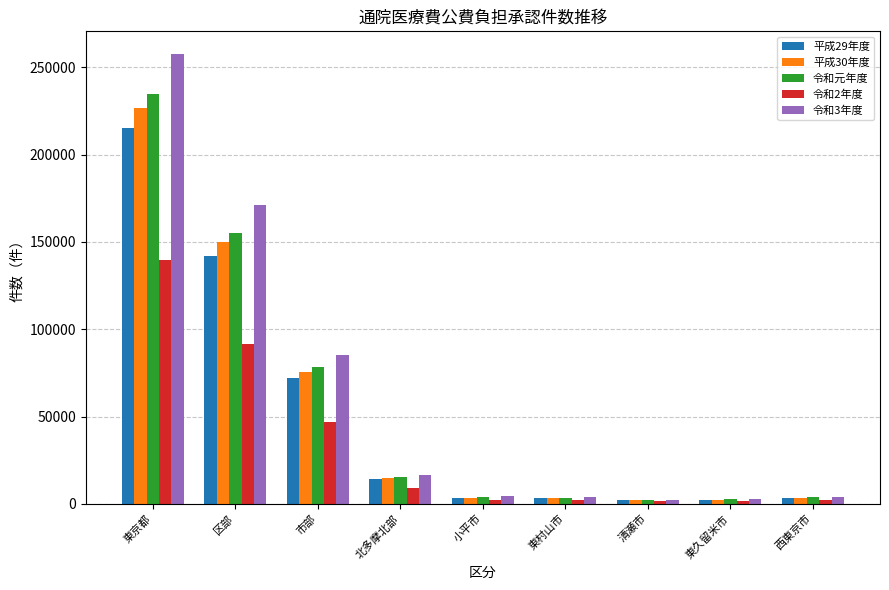

Count the number of data series in this chart.

5